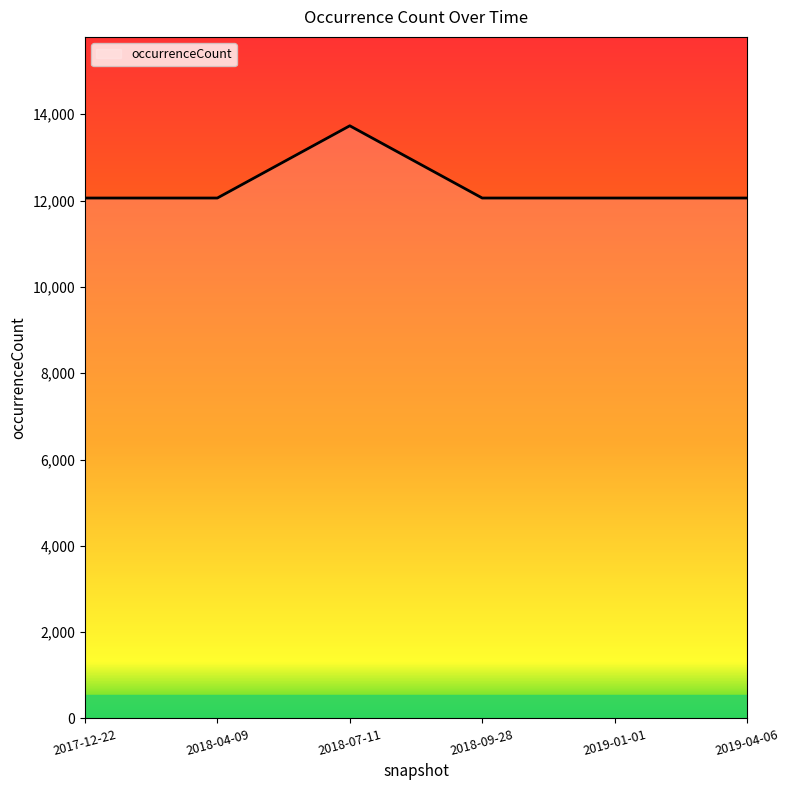

Where is the first local maximum?

2018-07-11